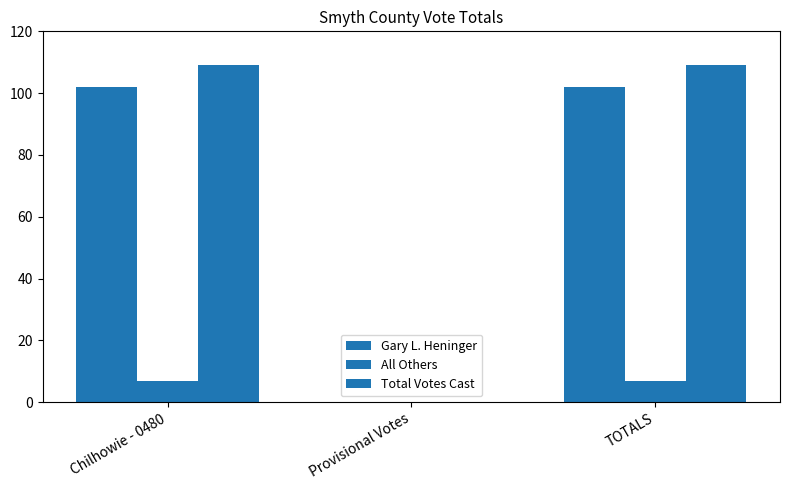

Which series has the largest total across all categories?

Total Votes Cast